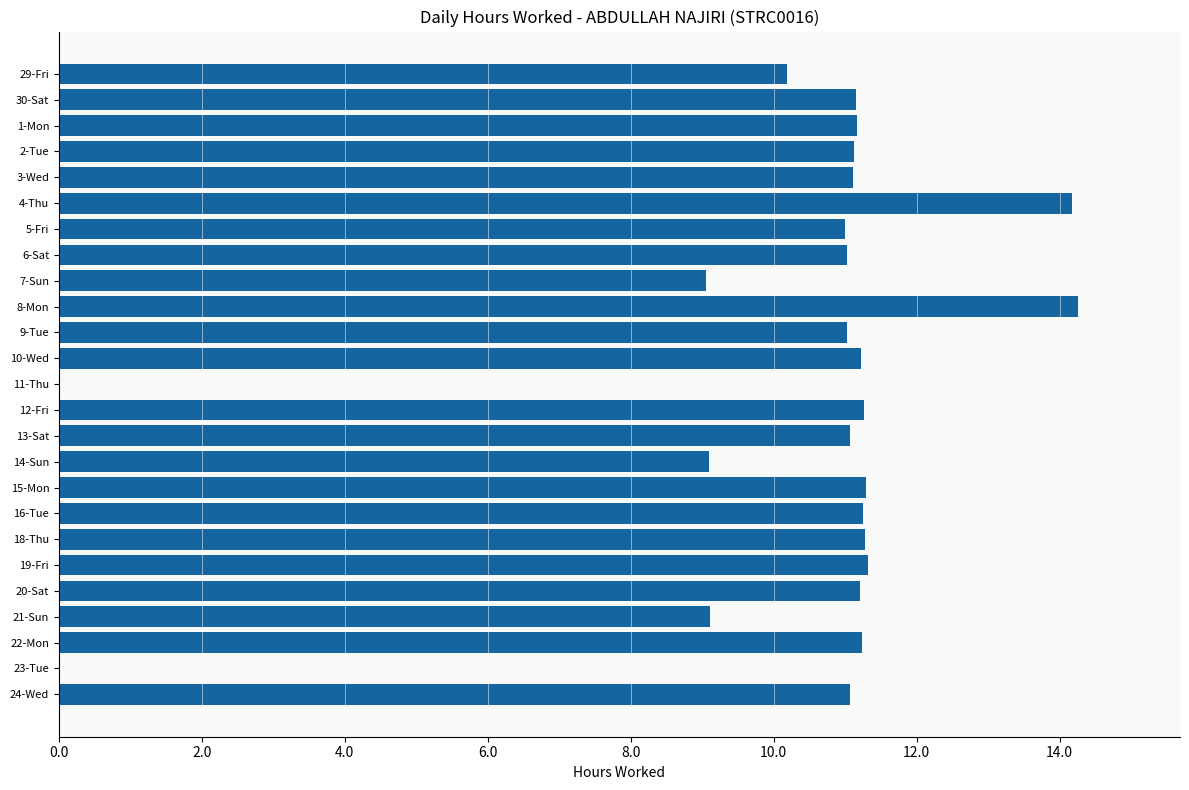

Count the number of data series in this chart.

1